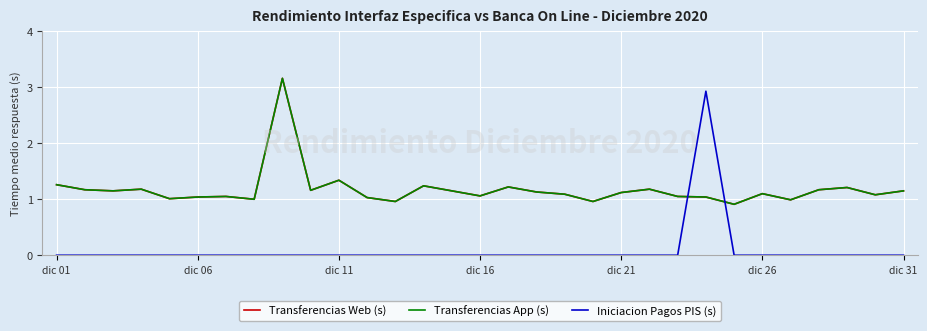

Does the chart have visible grid lines?

Yes